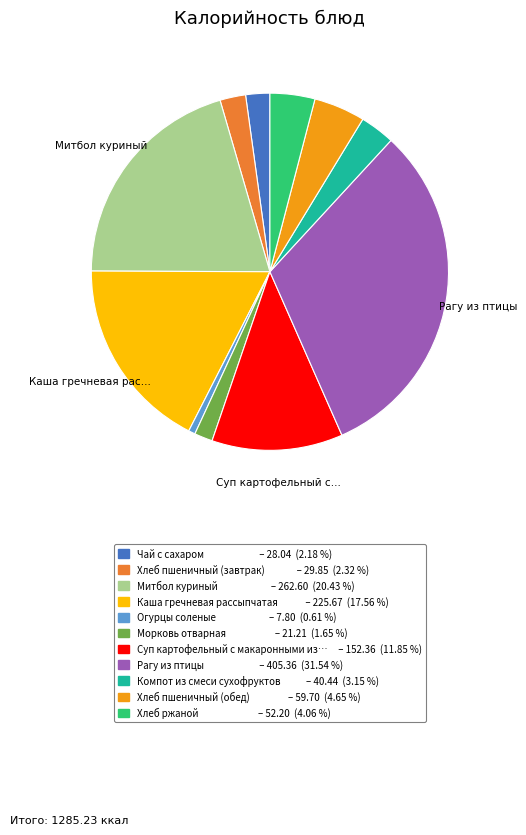

Does any single category account for the majority?

No